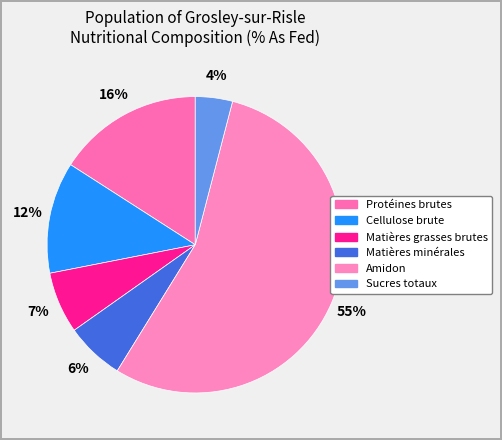

Count the number of slices in the pie.

6